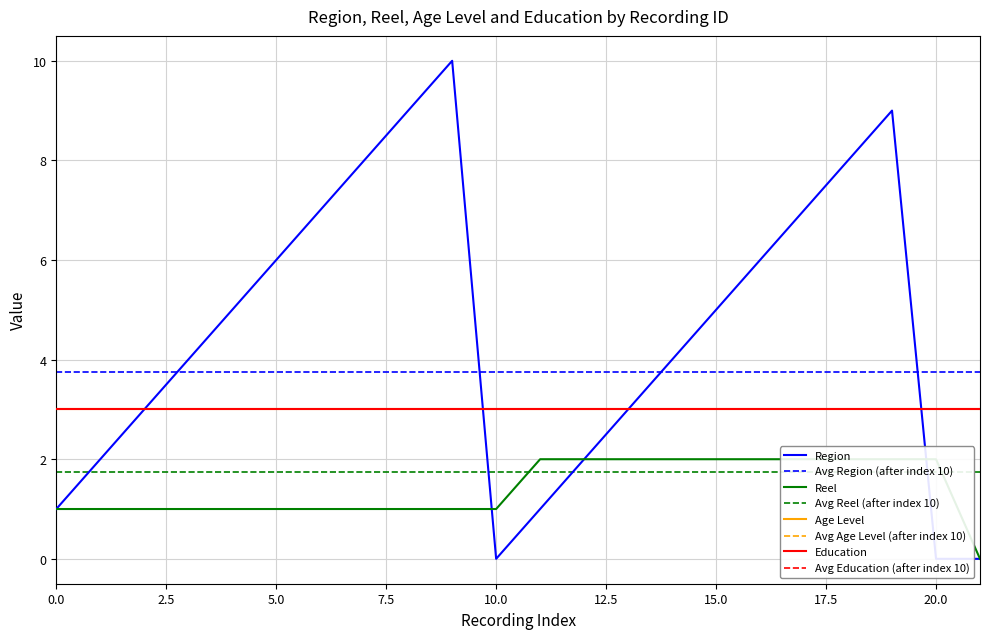

What is the average value of the Reel series?

1